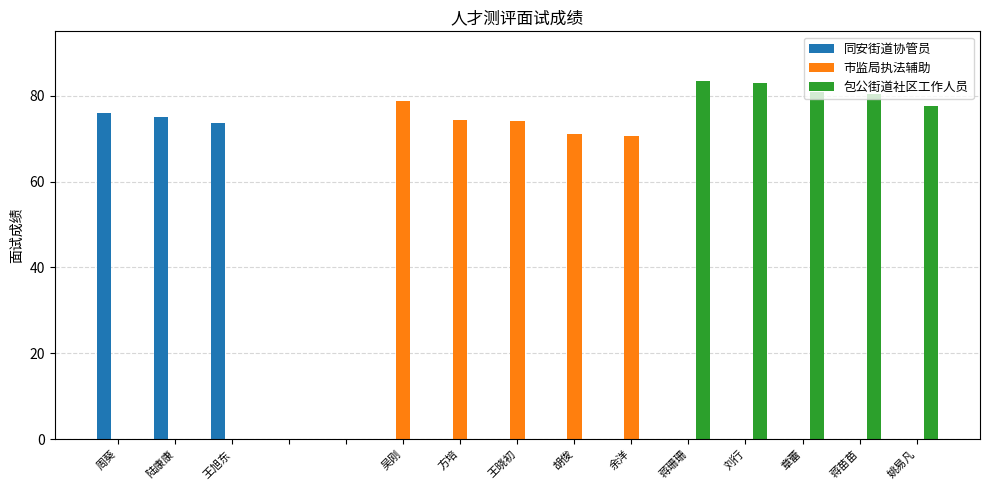

What is the greatest value displayed?

83.5